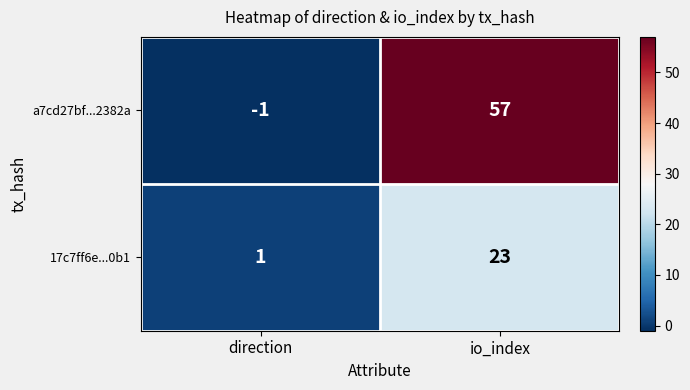

Which series has the widest spread of values?

a7cd27bf...2382a